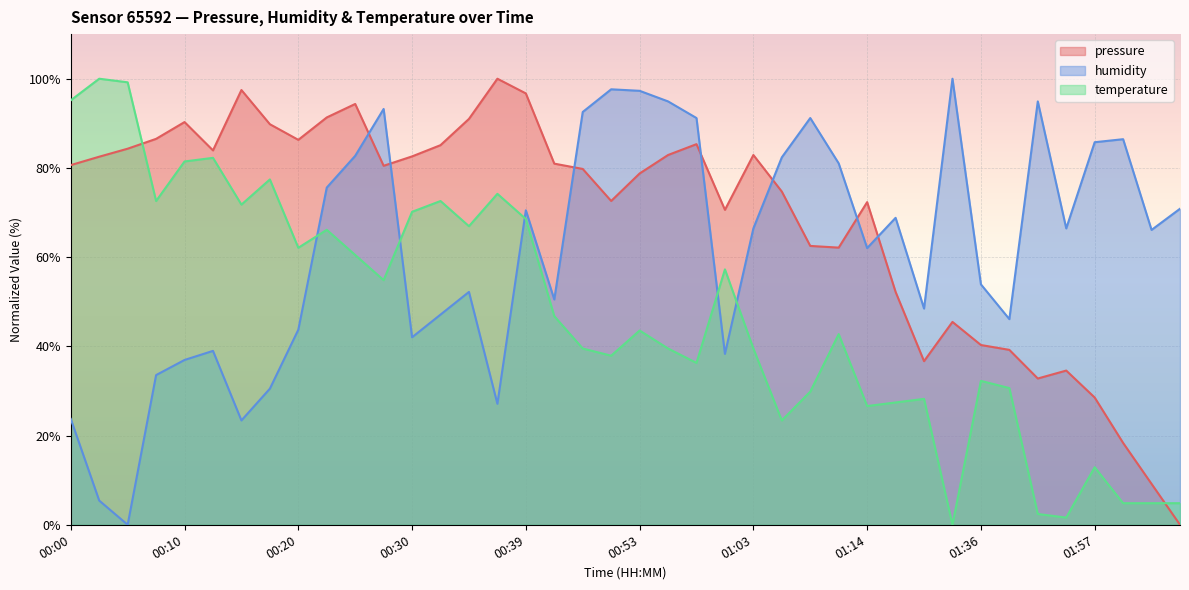

How many interior local valleys does the pressure series have?

8